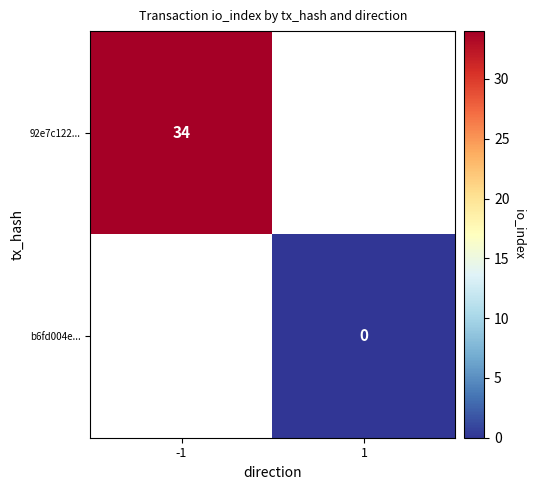

True or false: 92e7c122... has a value of 16.3 at -1.

False